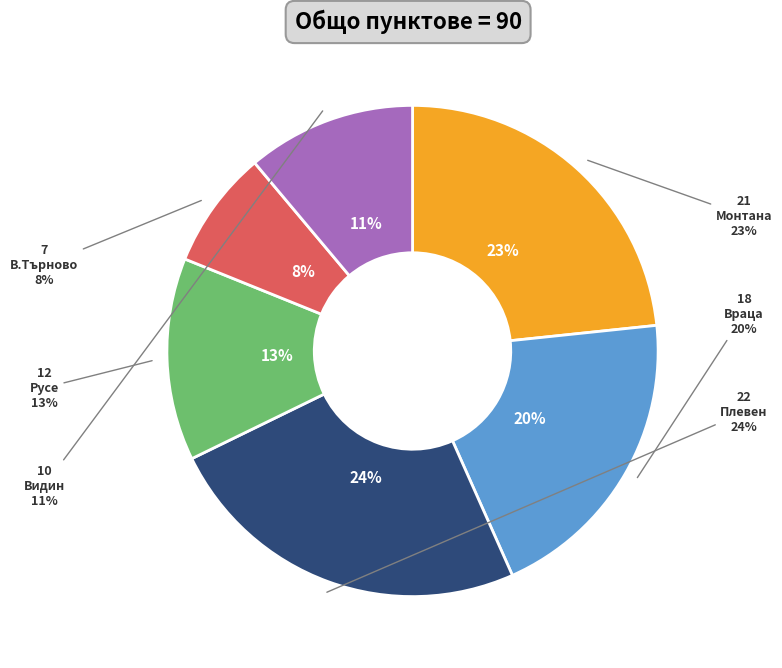

How many slices are in this pie chart?

6